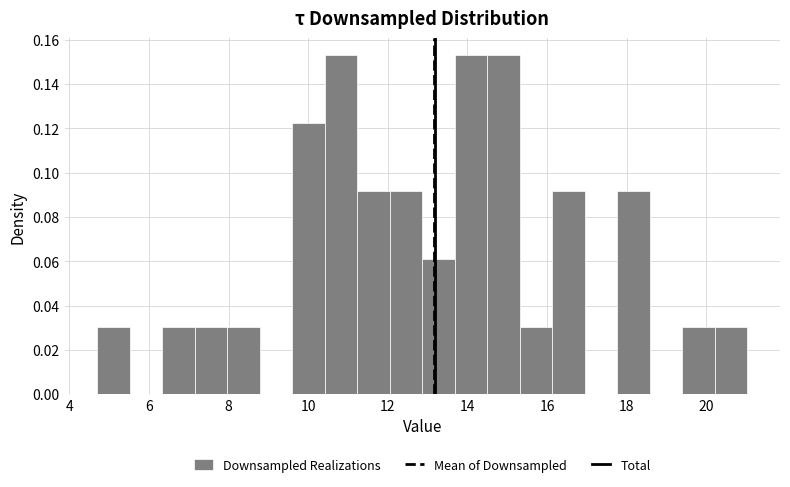

How tall is the bar that spans 9.6 to 10.4 on the x-axis? Neither the bar edges nor the heights are printed on the chart, so give them approximately, as read against the axes.

0.122